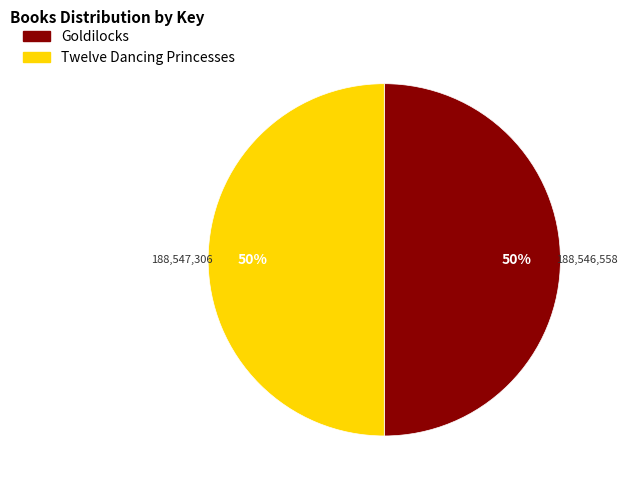

To the nearest percent, what portion does Goldilocks represent?

50%